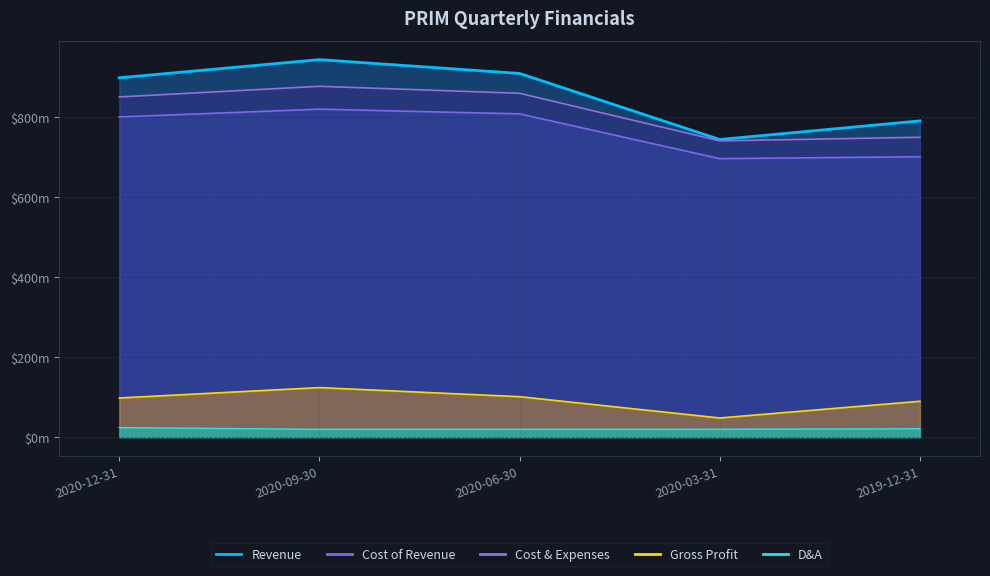

What is the label of the 3rd point from the left?

2020-06-30